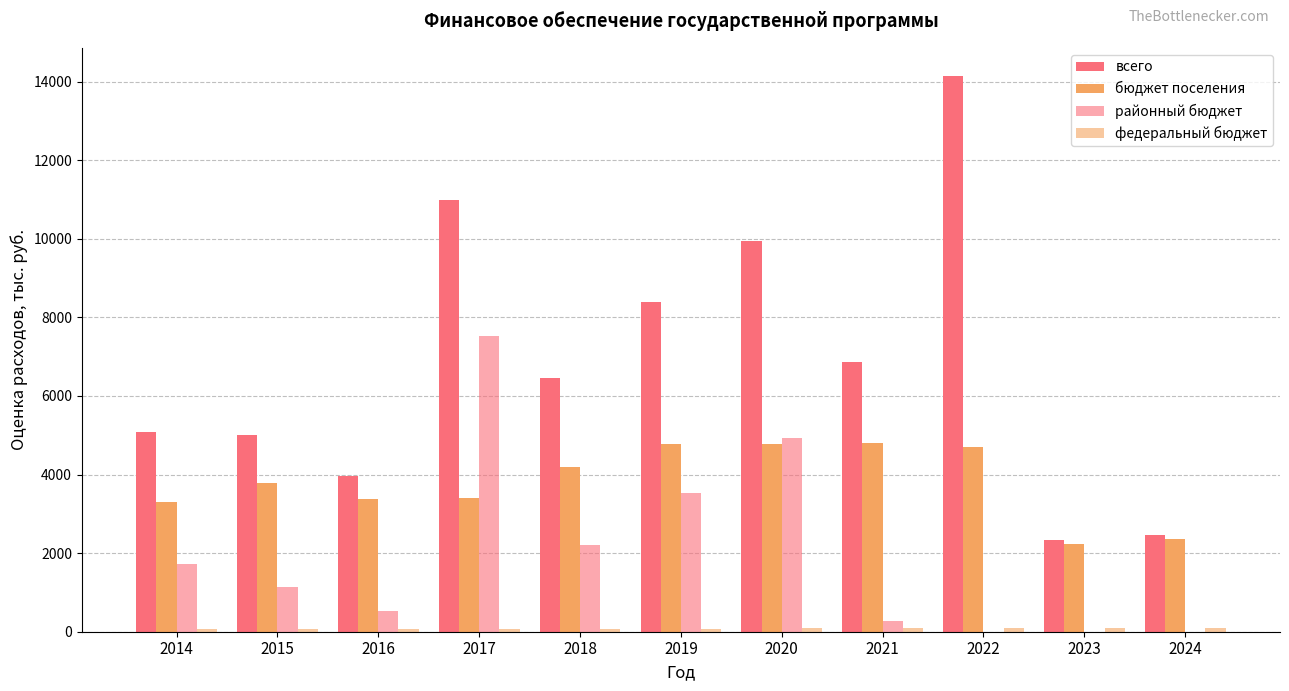

Which series changed the most between 2018 and 2022?

всего